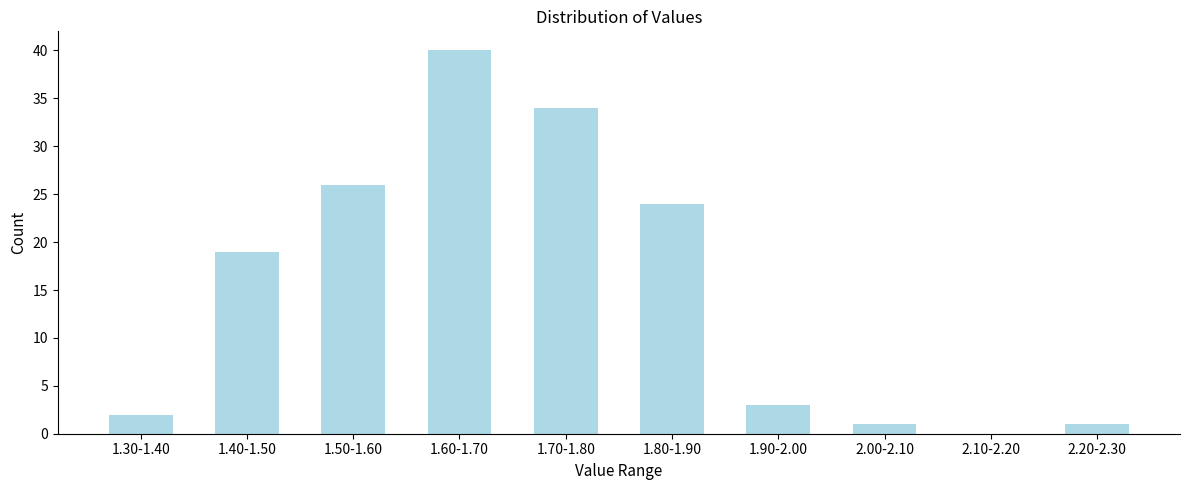

Reading left to right, transcribe all the data shown in this chart.

1.30-1.40=2	1.40-1.50=19	1.50-1.60=26	1.60-1.70=40	1.70-1.80=34	1.80-1.90=24	1.90-2.00=3	2.00-2.10=1	2.10-2.20=0	2.20-2.30=1